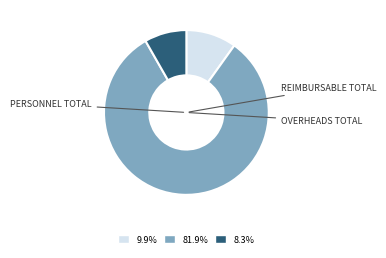

Does any single category account for the majority?

Yes